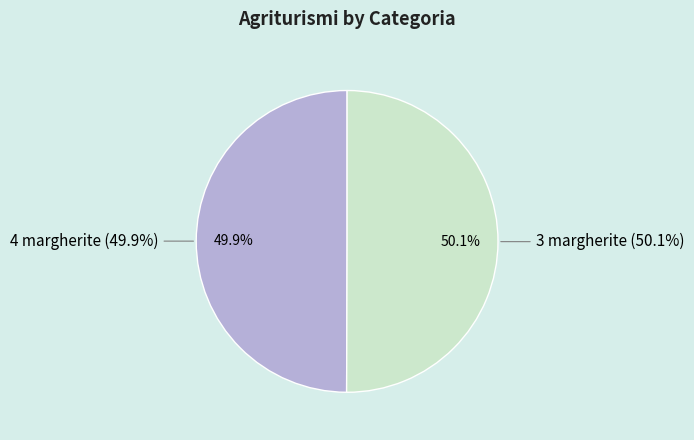

What is the majority slice?

3 margherite